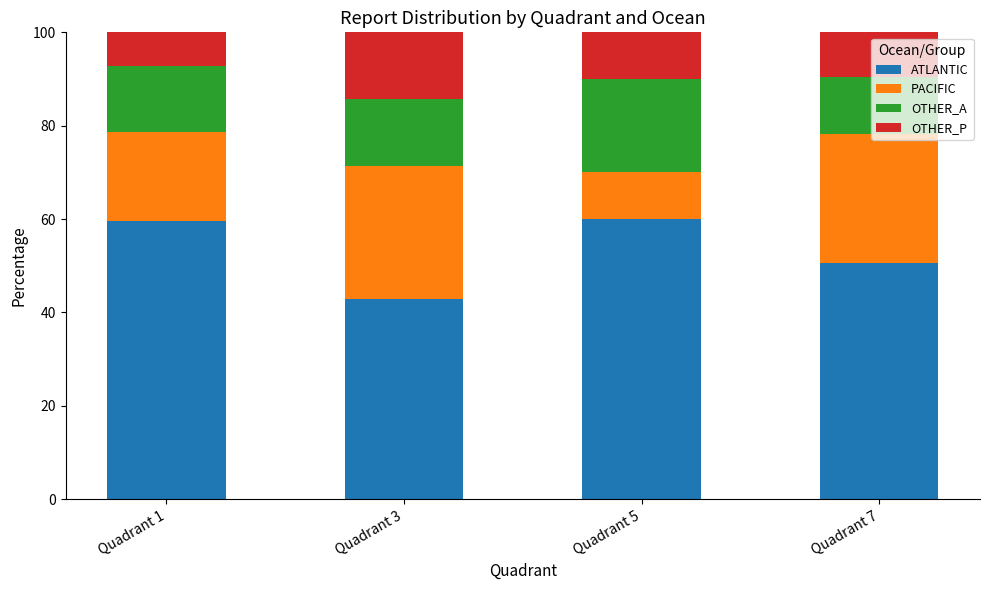

Which category has the lowest value in the ATLANTIC series?

Quadrant 3